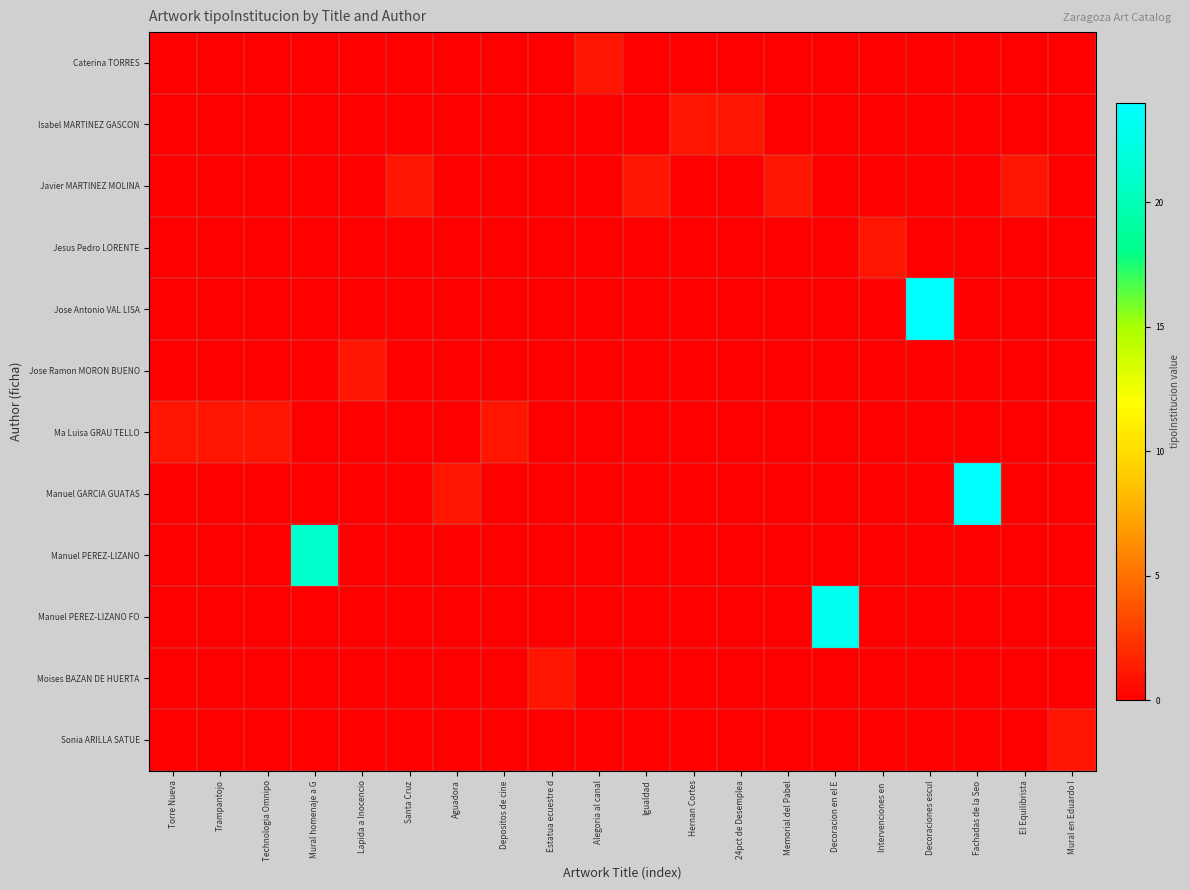

What is the difference between the highest and lowest values at Intervenciones en ?

1